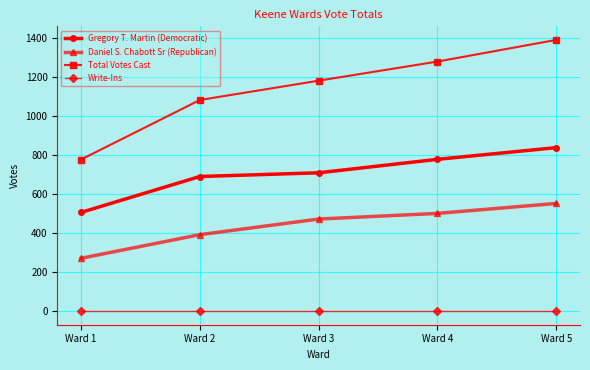

What is the difference between the second highest and second lowest values in the Daniel S. Chabott Sr (Republican) series?

109